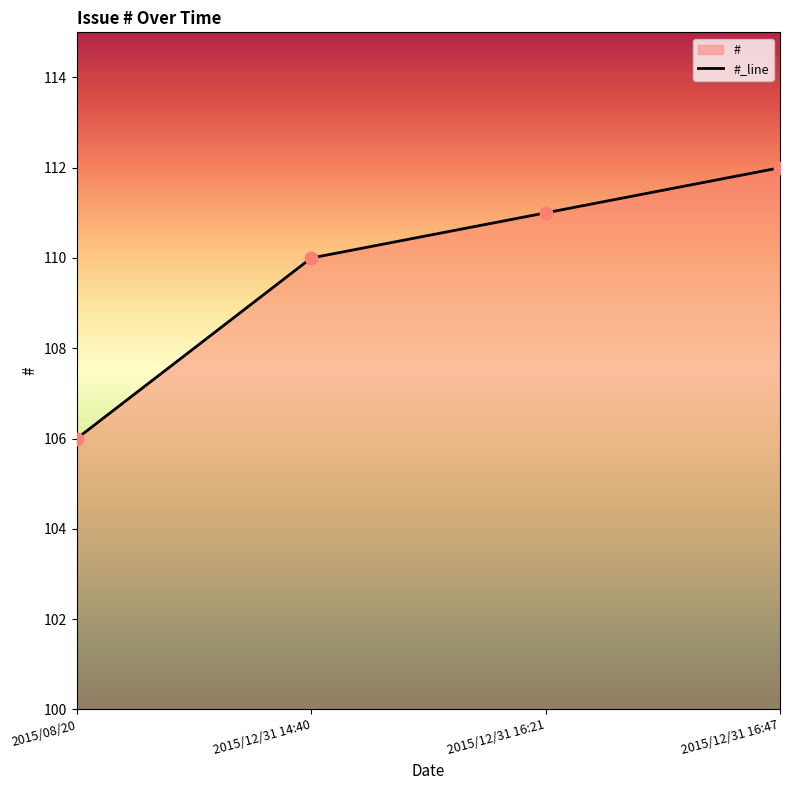

Between 2015/12/31 16:21 and 2015/08/20, which is larger?

2015/12/31 16:21